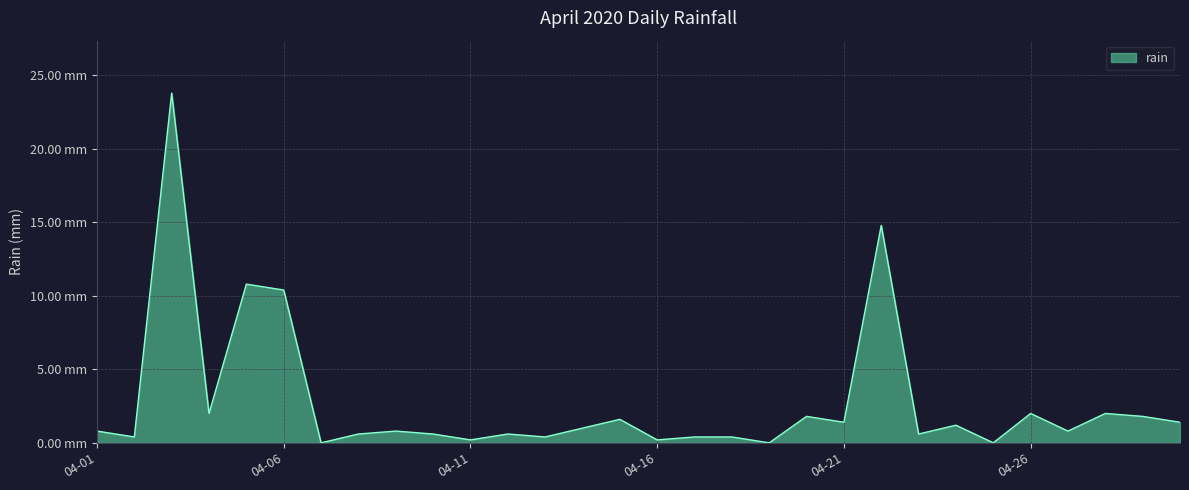

Is this an area chart (filled region under the line)?

Yes